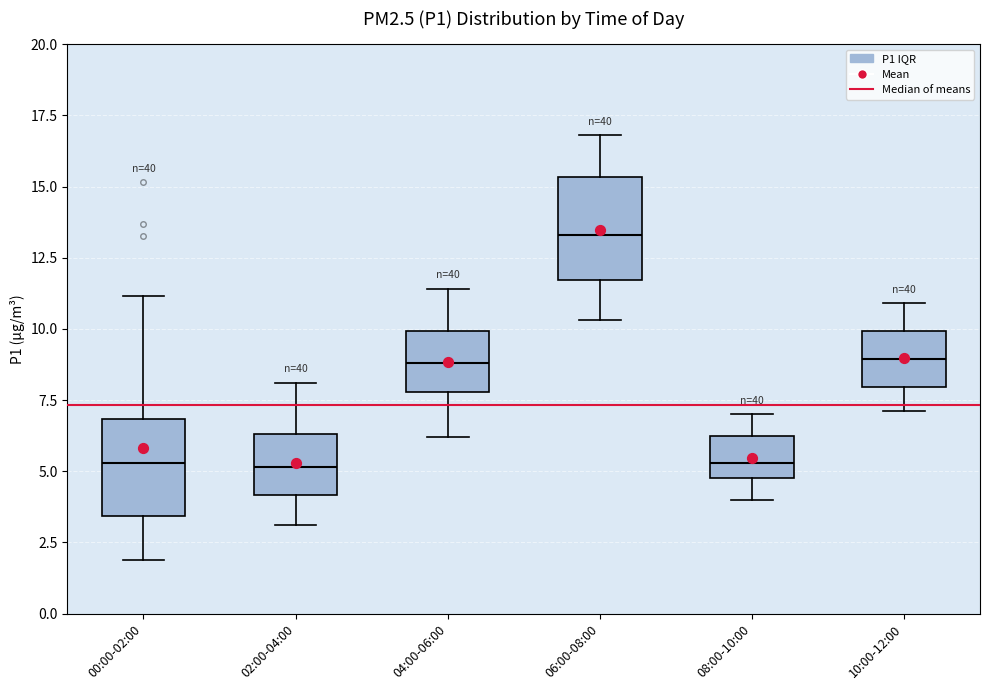

Where does the lower whisker of the box for 00:00-02:00 end on the y-axis? The values are not printed on the chart, so give them approximately, as read against the axis.

2.0